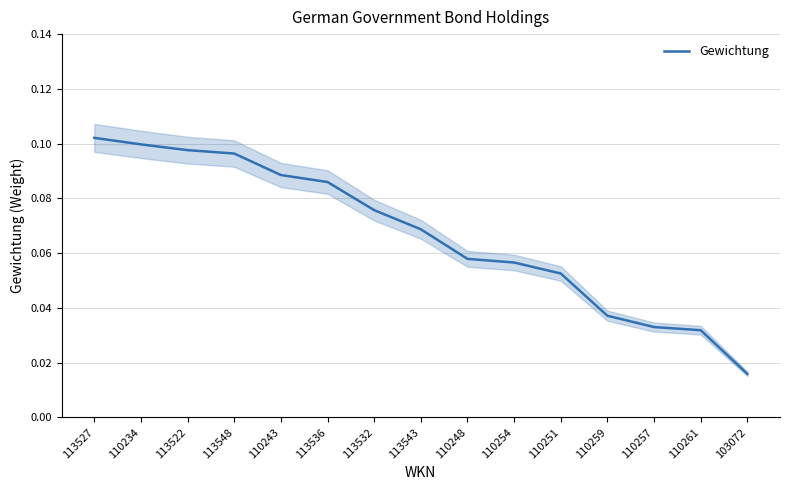

What is the greatest value displayed?

0.1